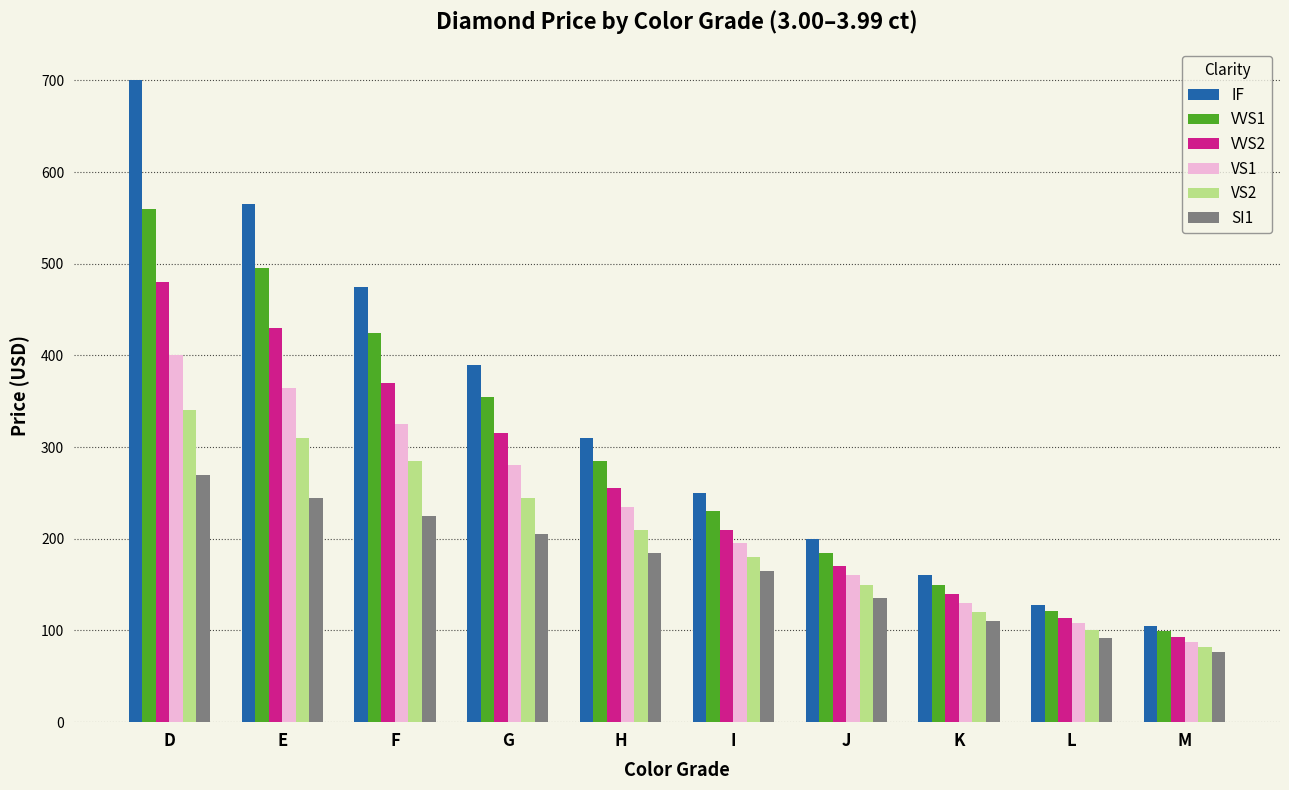

Read the IF value at K, to the nearest 10.

160